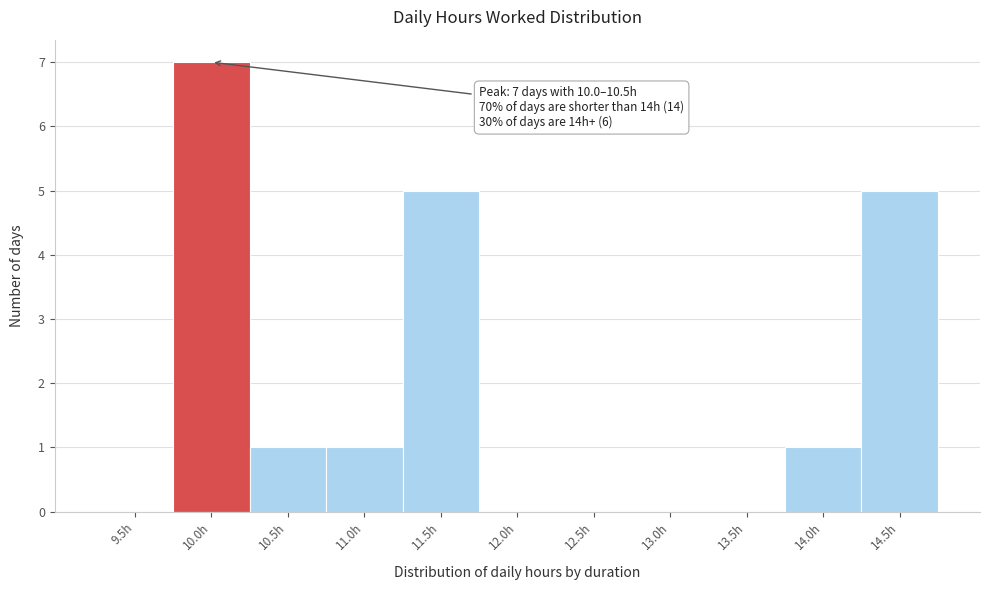

Reading left to right, what are all the values shown in this chart?

9.5h=0	10.0h=7	10.5h=1	11.0h=1	11.5h=5	12.0h=0	12.5h=0	13.0h=0	13.5h=0	14.0h=1	14.5h=5